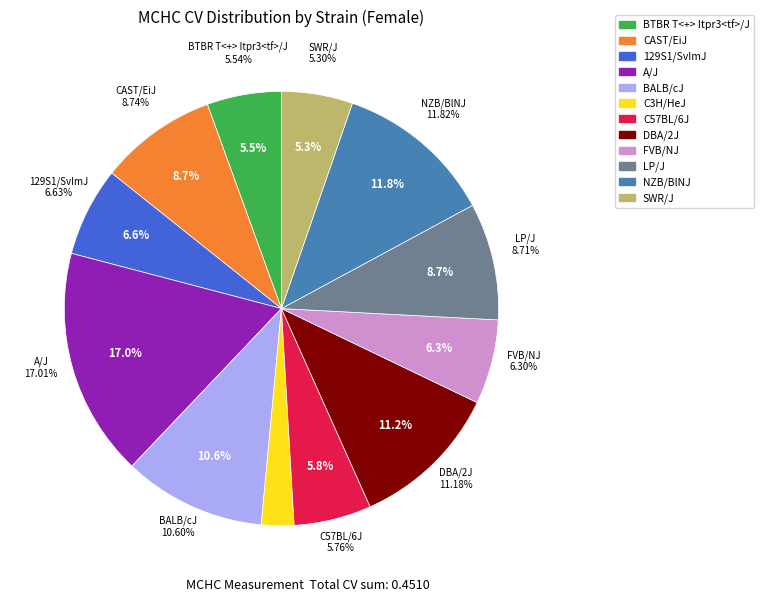

Which slice is the largest?

A/J